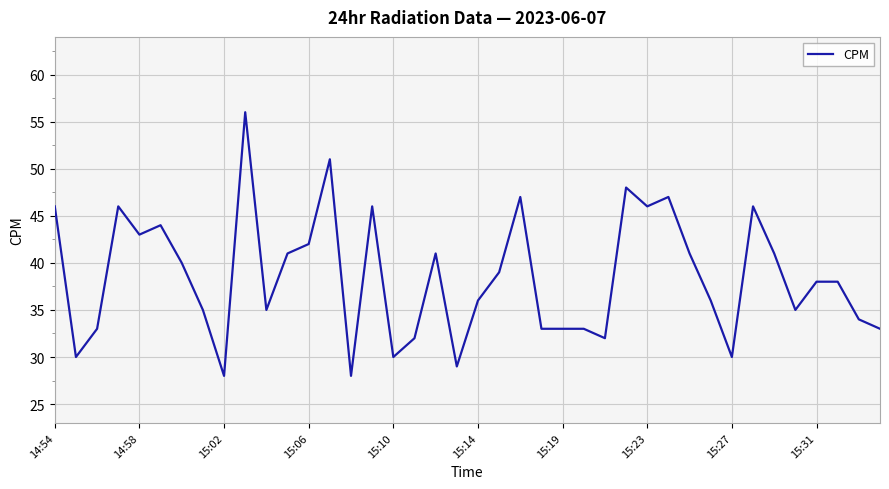

What is the minimum value shown in the chart?

28